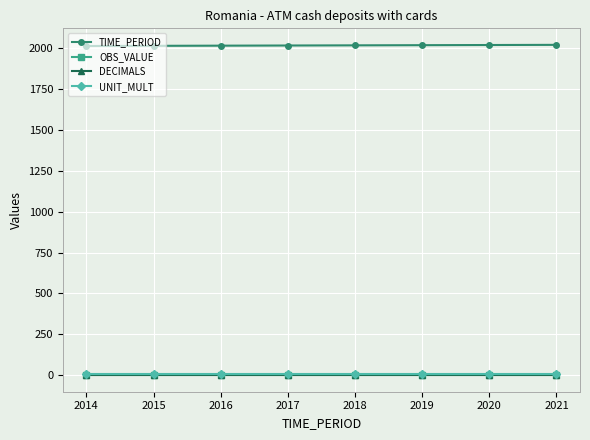

Which series has the largest total across all categories?

TIME_PERIOD